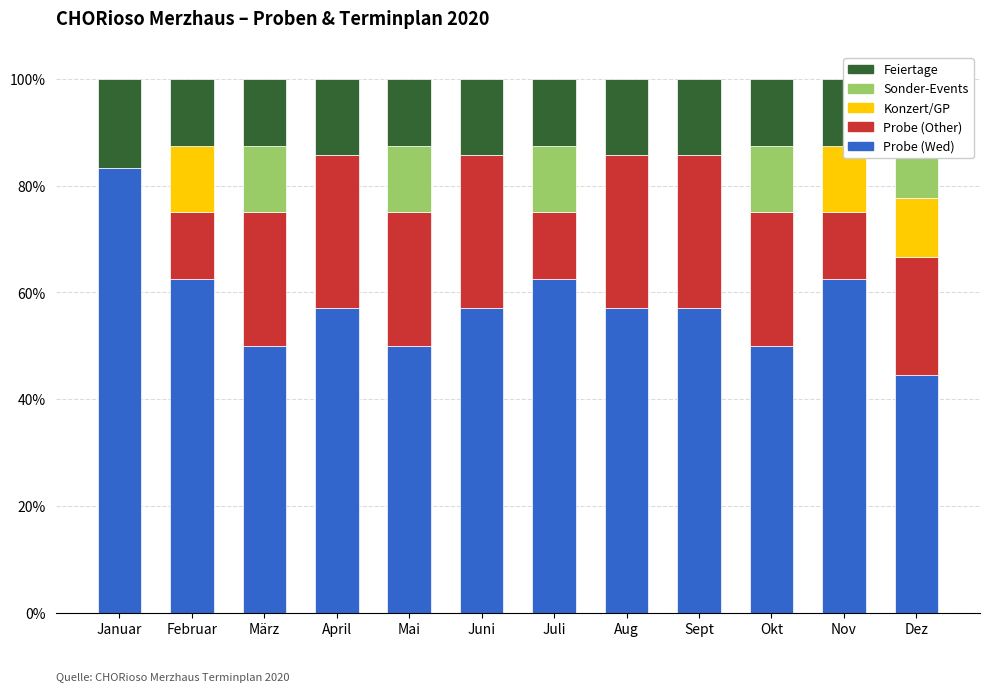

How many bars are there in total?

60